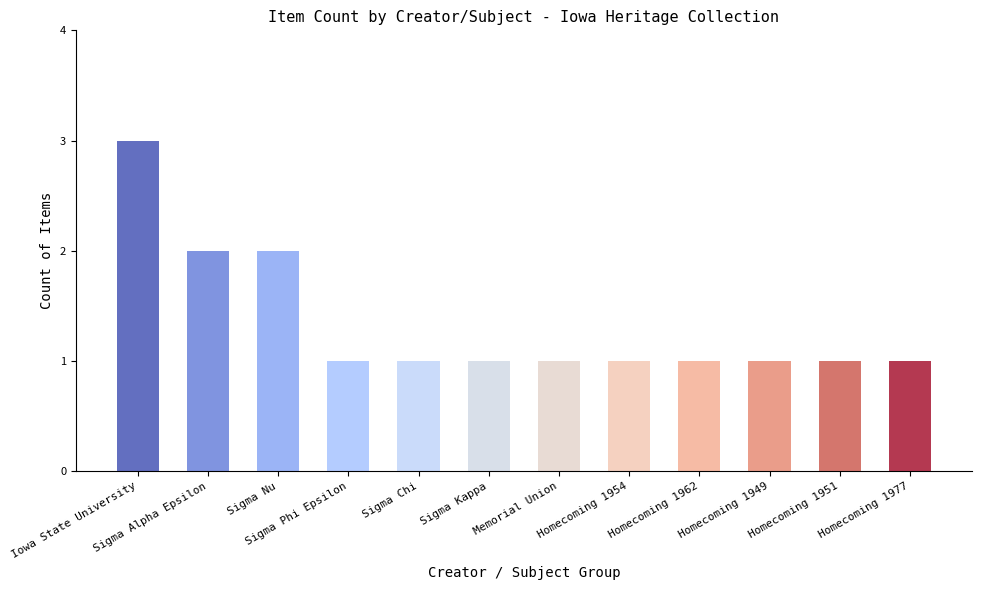

At which category does the chart reach its peak across all series?

Iowa State University